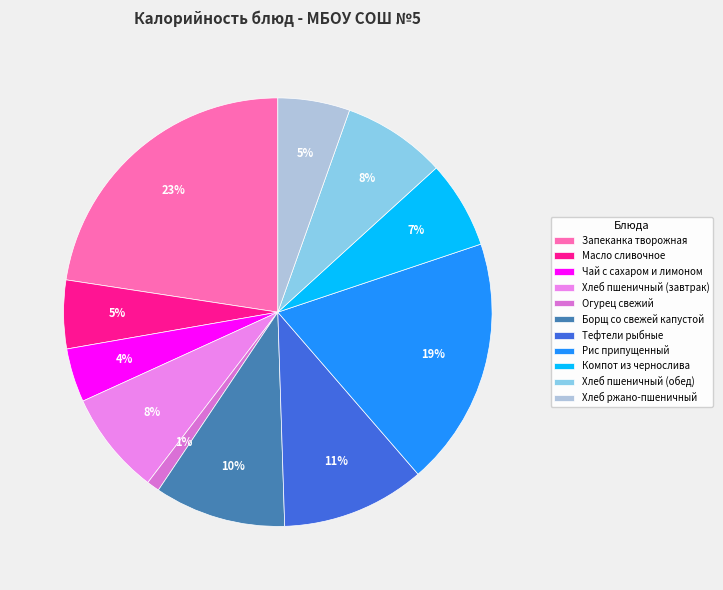

To the nearest percent, what is the difference between the largest and smallest slice percentages?

22%